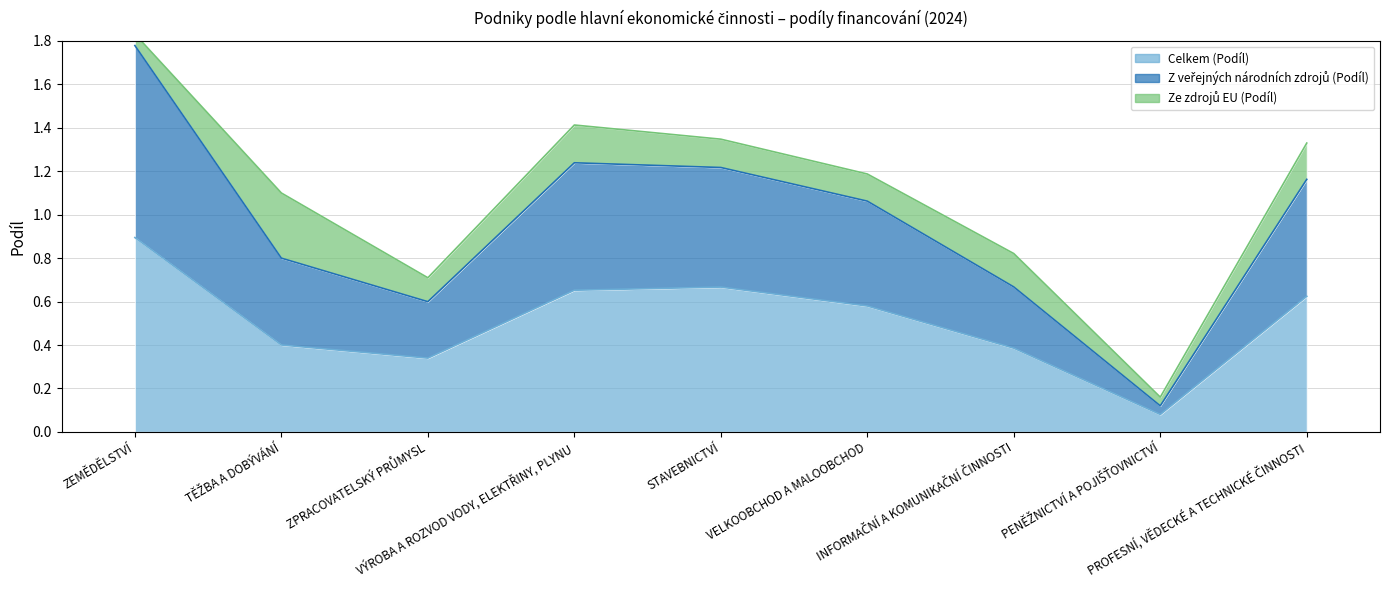

In Celkem (Podíl), how many points are higher than both neighbors (excluding endpoints)?

1